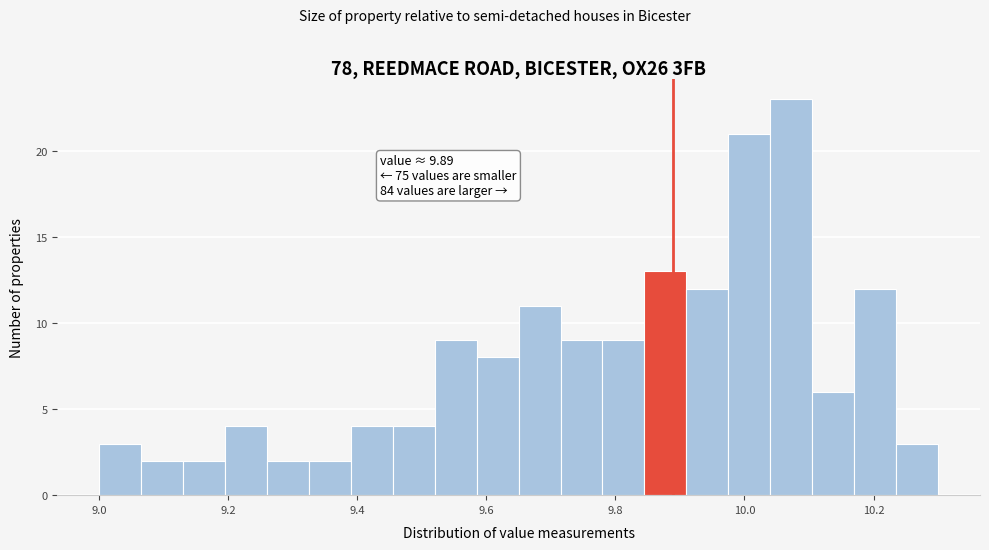

Around what value on the x-axis is the tallest bar? Give the approximate position of its centre, as read against the axis.

10.08